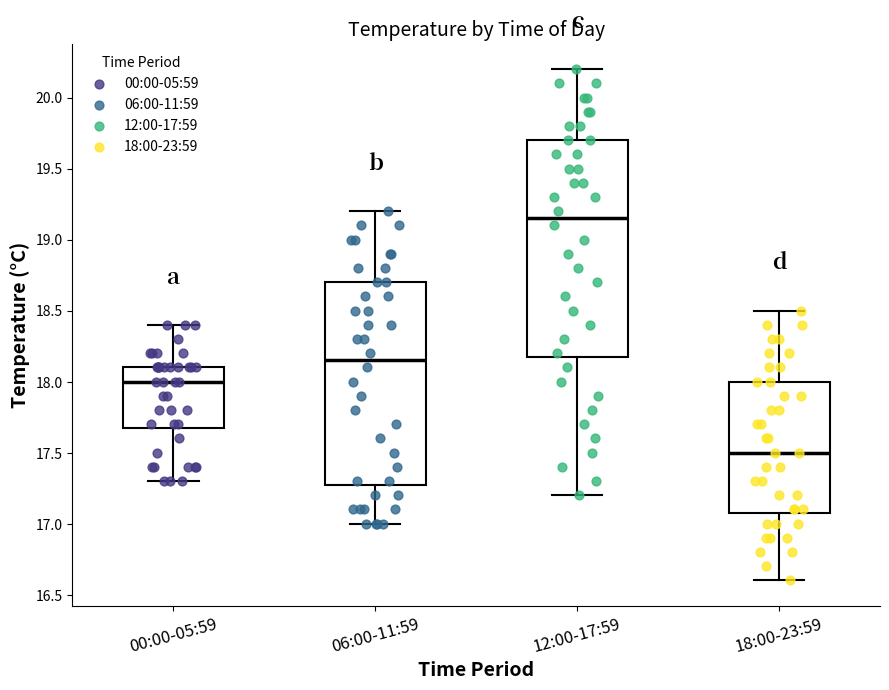

Which box is the tallest, from its lower edge to its upper edge?

12:00-17:59